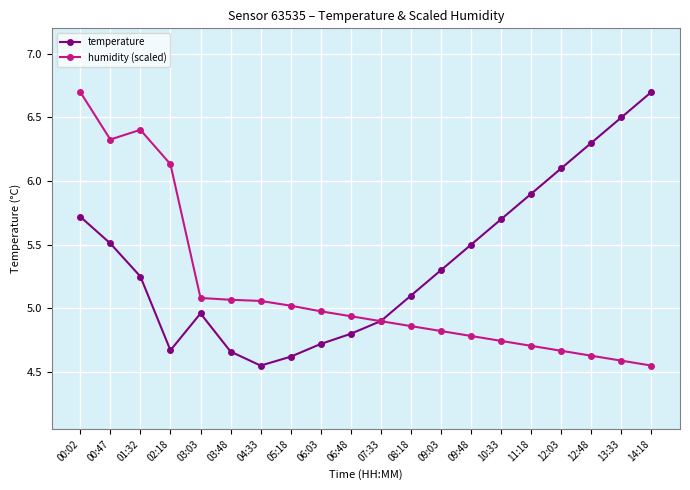

At which category is the sum across all series the highest?

00:02